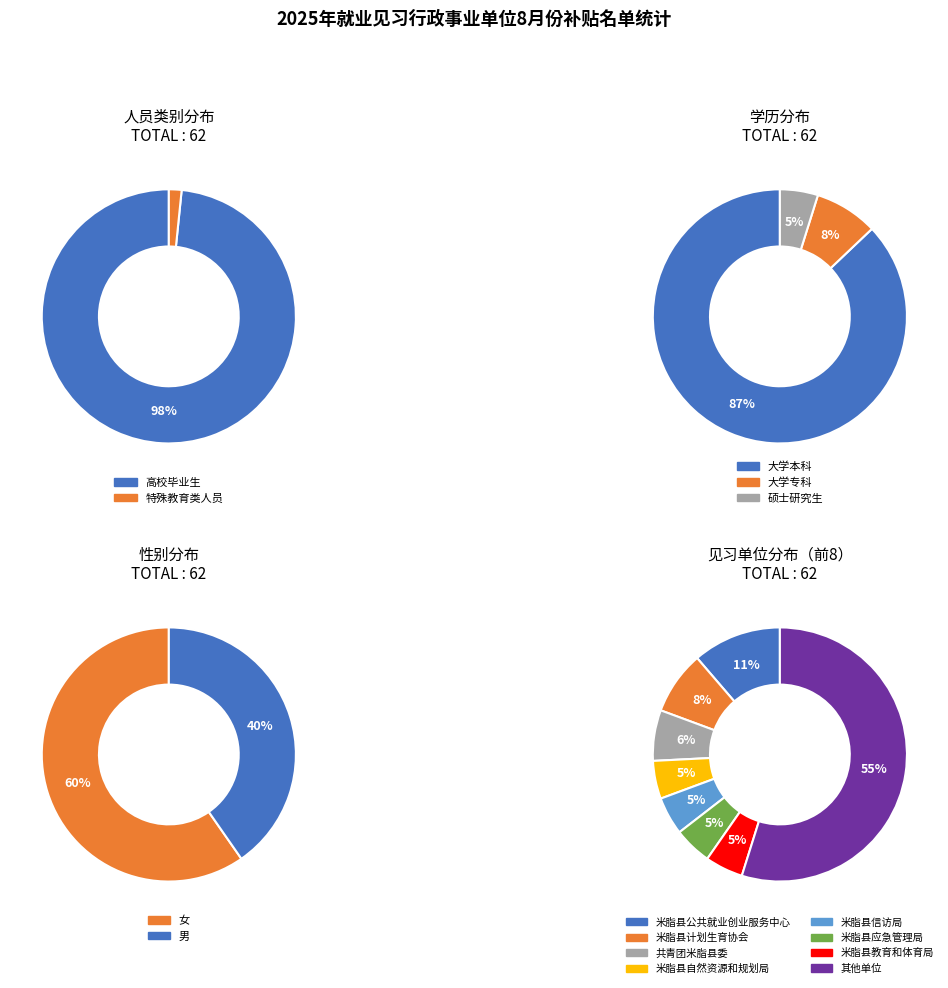

True or false: 高校毕业生 accounts for 89% of the total.

False